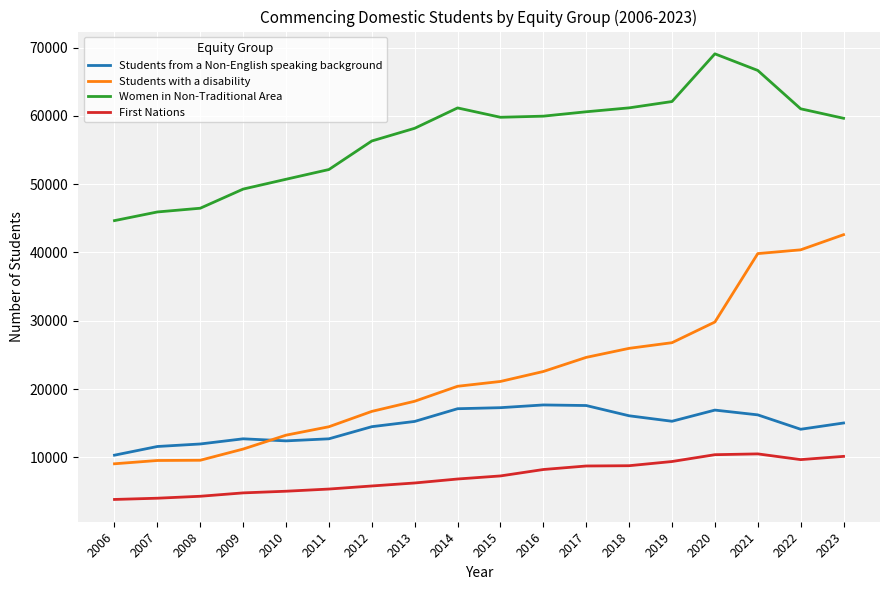

Is the value of First Nations at 2015 greater than the value of Women in Non-Traditional Area at 2009?

No